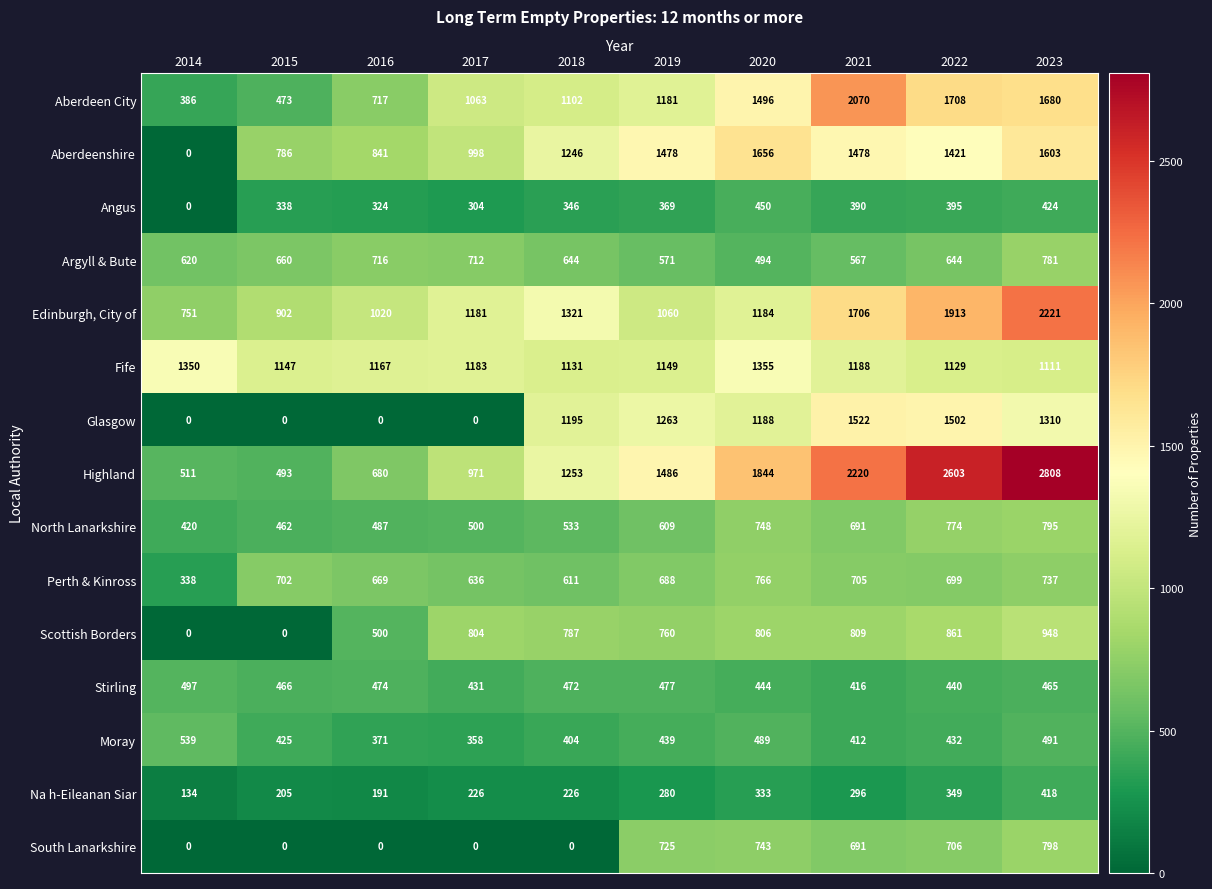

Rank the series by their maximum value, from lowest to highest.

Na h-Eileanan Siar, Angus, Stirling, Moray, Perth & Kinross, Argyll & Bute, North Lanarkshire, South Lanarkshire, Scottish Borders, Fife, Glasgow, Aberdeenshire, Aberdeen City, Edinburgh, City of, Highland